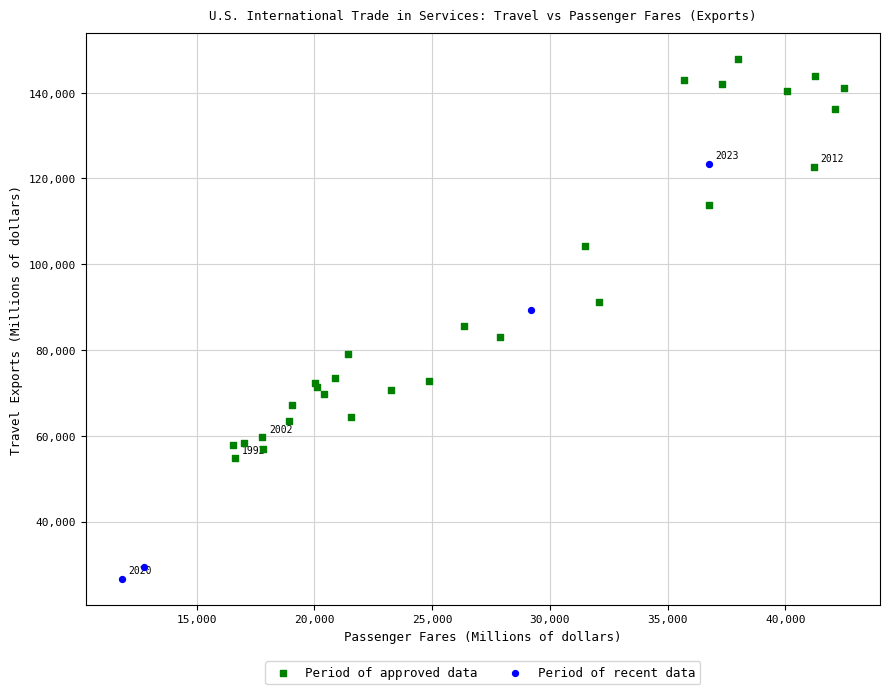

Which series contains the highest Y value?

Period of approved data